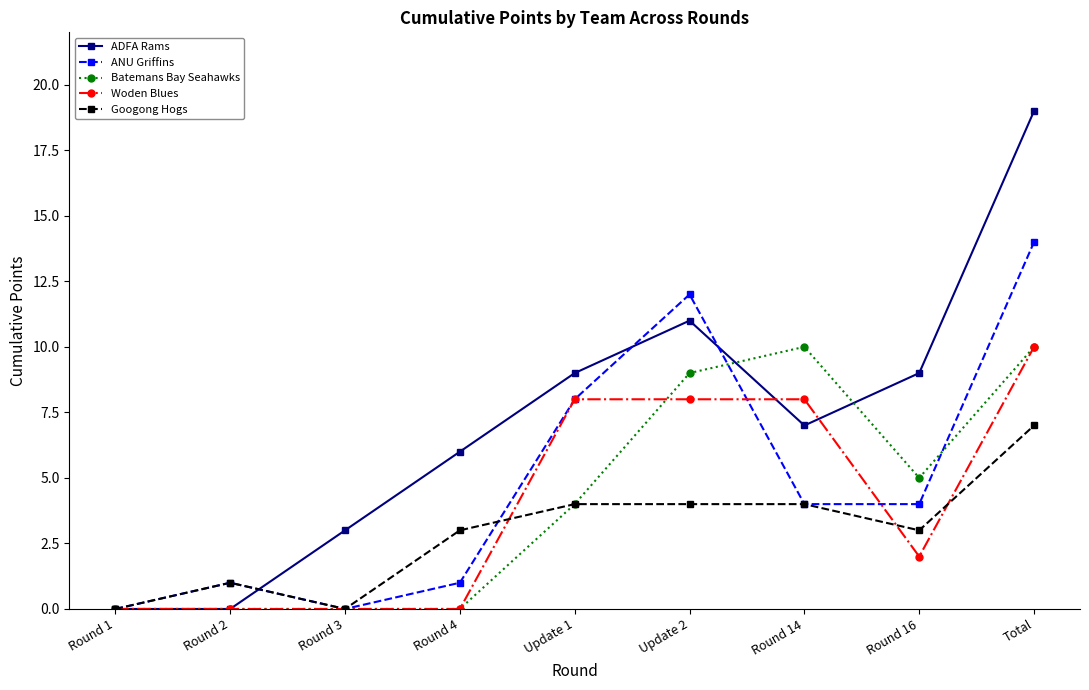

At which category does ANU Griffins reach its first local valley?

Round 3